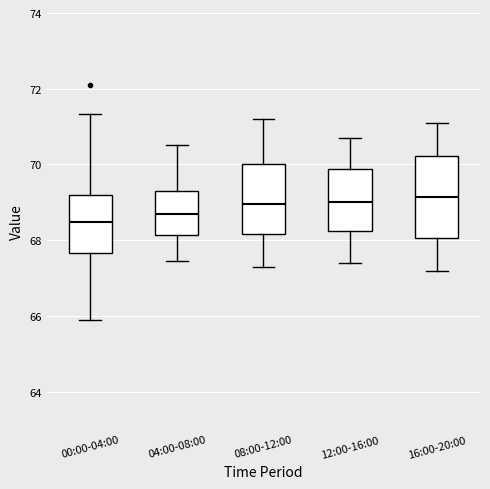

Which box is the tallest, from its lower edge to its upper edge?

16:00-20:00